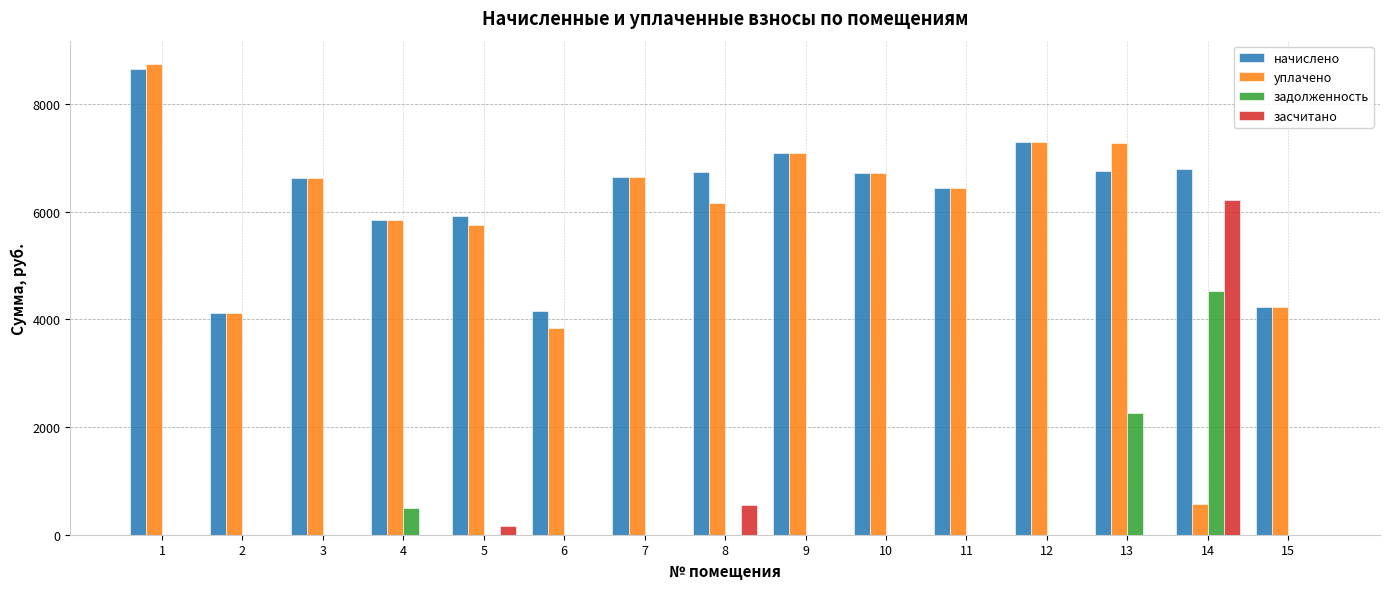

What is the average value of the задолженность series?

484.4